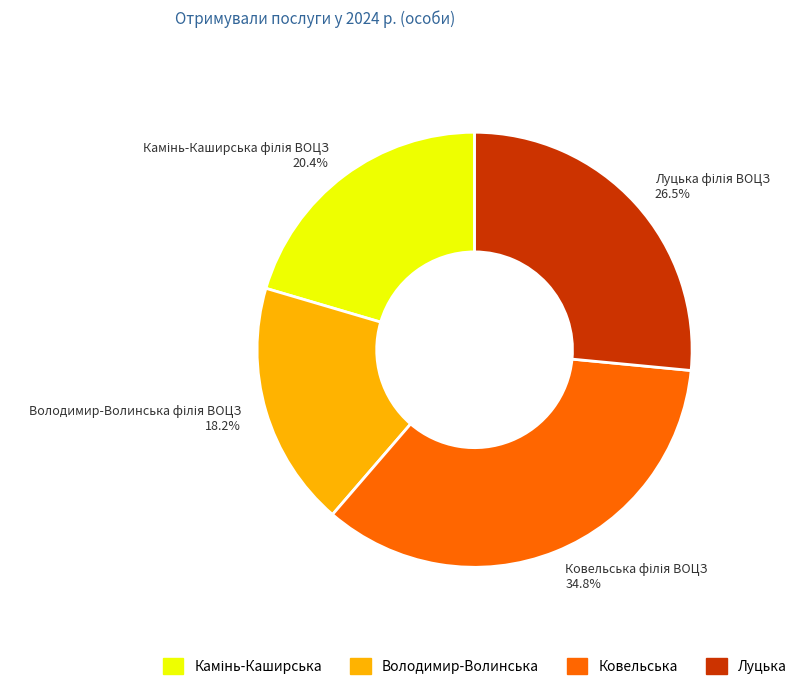

Is there any slice that represents more than half of the pie?

No